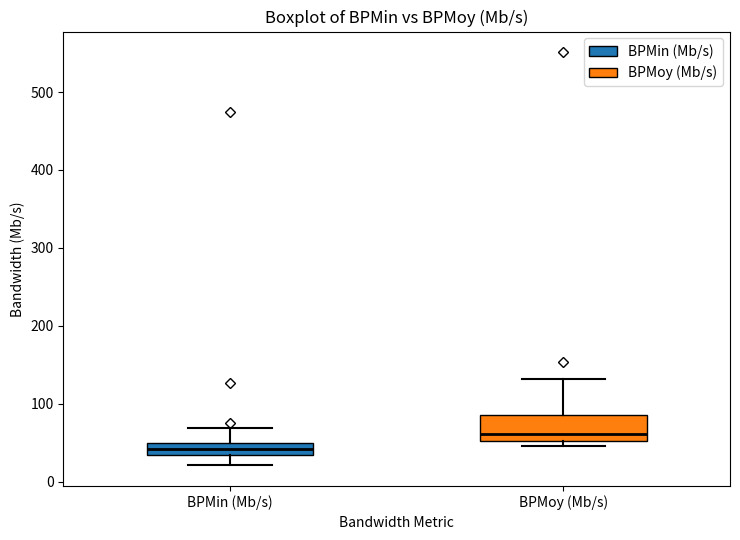

Reading left to right, transcribe this box plot: for each box, give where its median line is, the range the box spans, and where its two whiskers end, as read against the y-axis. The values are not printed on the chart, so give them approximately, as read against the axis.

BPMin (Mb/s): median 40, box 30 to 50, whiskers 20 to 70
BPMoy (Mb/s): median 60, box 50 to 90, whiskers 50 (just below the box's lower edge) to 130